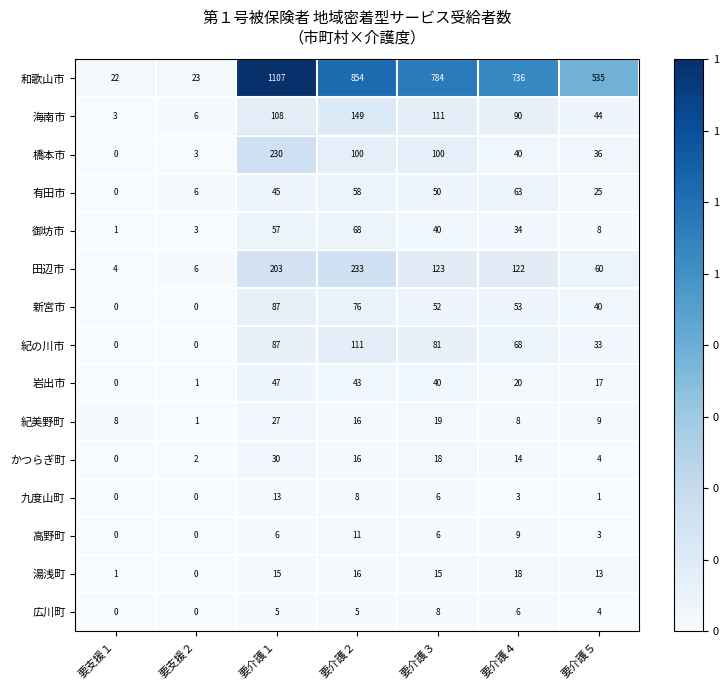

What is the maximum value for 高野町?

11